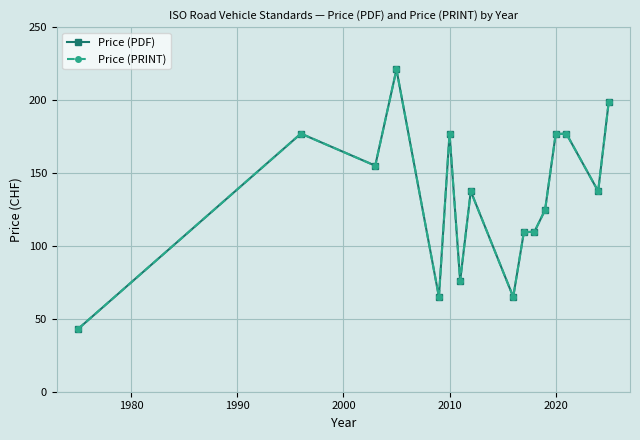

Is this an area chart (filled region under the line)?

No